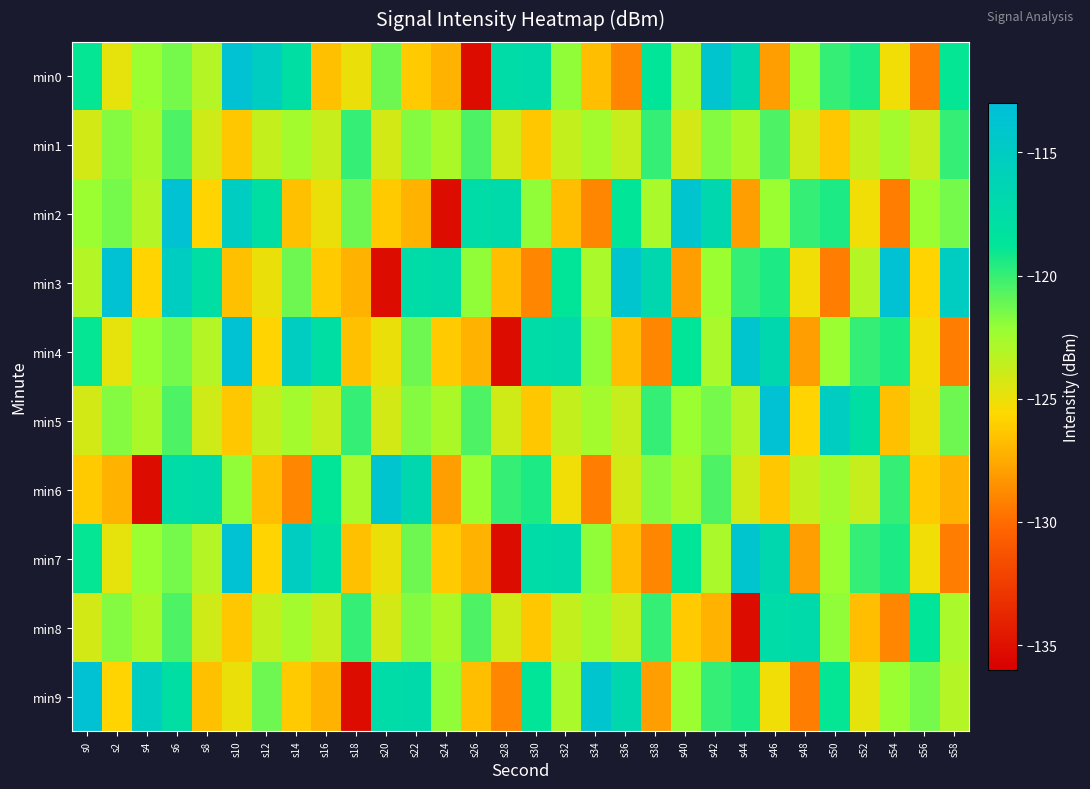

Reading left to right, transcribe all the data shown in this chart.

min0: s0=-118.8	s2=-124.8	s4=-122.3	s6=-121.4	s8=-123.1	s10=-113.5	s12=-115.1	s14=-117.7	s16=-126.6	s18=-125.0	s20=-121.2	s22=-126.2	s24=-127.1	s26=-135.2	s28=-117.4	s30=-117.2	s32=-122.0	s34=-126.7	s36=-128.9	s38=-118.8	s40=-122.7	s42=-114.0	s44=-116.8	s46=-127.9	s48=-122.3	s50=-120.0	s52=-119.5	s54=-125.1	s56=-129.3	s58=-118.8
min1: s0=-124.2	s2=-121.7	s4=-122.8	s6=-120.5	s8=-124.0	s10=-126.3	s12=-123.7	s14=-122.6	s16=-123.7	s18=-120.0	s20=-124.2	s22=-121.7	s24=-122.8	s26=-120.5	s28=-124.0	s30=-126.3	s32=-123.7	s34=-122.6	s36=-123.7	s38=-120.0	s40=-124.2	s42=-121.7	s44=-122.8	s46=-120.5	s48=-124.0	s50=-126.3	s52=-123.7	s54=-122.6	s56=-123.7	s58=-120.0
min2: s0=-122.3	s2=-121.4	s4=-123.1	s6=-113.5	s8=-125.8	s10=-115.1	s12=-117.7	s14=-126.6	s16=-125.0	s18=-121.2	s20=-126.2	s22=-127.1	s24=-135.2	s26=-117.4	s28=-117.2	s30=-122.0	s32=-126.7	s34=-128.9	s36=-118.8	s38=-122.7	s40=-114.0	s42=-116.8	s44=-127.9	s46=-122.3	s48=-120.0	s50=-119.5	s52=-125.1	s54=-129.3	s56=-122.3	s58=-121.4
min3: s0=-123.1	s2=-113.5	s4=-125.8	s6=-115.1	s8=-117.7	s10=-126.6	s12=-125.0	s14=-121.2	s16=-126.2	s18=-127.1	s20=-135.2	s22=-117.4	s24=-117.2	s26=-122.0	s28=-126.7	s30=-128.9	s32=-118.8	s34=-122.7	s36=-114.0	s38=-116.8	s40=-127.9	s42=-122.3	s44=-120.0	s46=-119.5	s48=-125.1	s50=-129.3	s52=-123.1	s54=-113.5	s56=-125.8	s58=-115.1
min4: s0=-118.8	s2=-124.8	s4=-122.3	s6=-121.4	s8=-123.1	s10=-113.5	s12=-125.8	s14=-115.1	s16=-117.7	s18=-126.6	s20=-125.0	s22=-121.2	s24=-126.2	s26=-127.1	s28=-135.2	s30=-117.4	s32=-117.2	s34=-122.0	s36=-126.7	s38=-128.9	s40=-118.8	s42=-122.7	s44=-114.0	s46=-116.8	s48=-127.9	s50=-122.3	s52=-120.0	s54=-119.5	s56=-125.1	s58=-129.3
min5: s0=-124.2	s2=-121.7	s4=-122.8	s6=-120.5	s8=-124.0	s10=-126.3	s12=-123.7	s14=-122.6	s16=-123.7	s18=-120.0	s20=-124.2	s22=-121.7	s24=-122.8	s26=-120.5	s28=-124.0	s30=-126.3	s32=-123.7	s34=-122.6	s36=-123.7	s38=-120.0	s40=-122.3	s42=-121.4	s44=-123.1	s46=-113.5	s48=-125.8	s50=-115.1	s52=-117.7	s54=-126.6	s56=-125.0	s58=-121.2
min6: s0=-126.2	s2=-127.1	s4=-135.2	s6=-117.4	s8=-117.2	s10=-122.0	s12=-126.7	s14=-128.9	s16=-118.8	s18=-122.7	s20=-114.0	s22=-116.8	s24=-127.9	s26=-122.3	s28=-120.0	s30=-119.5	s32=-125.1	s34=-129.3	s36=-124.2	s38=-121.7	s40=-122.8	s42=-120.5	s44=-124.0	s46=-126.3	s48=-123.7	s50=-122.6	s52=-123.7	s54=-120.0	s56=-126.2	s58=-127.1
min7: s0=-118.8	s2=-124.8	s4=-122.3	s6=-121.4	s8=-123.1	s10=-113.5	s12=-125.8	s14=-115.1	s16=-117.7	s18=-126.6	s20=-125.0	s22=-121.2	s24=-126.2	s26=-127.1	s28=-135.2	s30=-117.4	s32=-117.2	s34=-122.0	s36=-126.7	s38=-128.9	s40=-118.8	s42=-122.7	s44=-114.0	s46=-116.8	s48=-127.9	s50=-122.3	s52=-120.0	s54=-119.5	s56=-125.1	s58=-129.3
min8: s0=-124.2	s2=-121.7	s4=-122.8	s6=-120.5	s8=-124.0	s10=-126.3	s12=-123.7	s14=-122.6	s16=-123.7	s18=-120.0	s20=-124.2	s22=-121.7	s24=-122.8	s26=-120.5	s28=-124.0	s30=-126.3	s32=-123.7	s34=-122.6	s36=-123.7	s38=-120.0	s40=-126.2	s42=-127.1	s44=-135.2	s46=-117.4	s48=-117.2	s50=-122.0	s52=-126.7	s54=-128.9	s56=-118.8	s58=-122.7
min9: s0=-113.5	s2=-125.8	s4=-115.1	s6=-117.7	s8=-126.6	s10=-125.0	s12=-121.2	s14=-126.2	s16=-127.1	s18=-135.2	s20=-117.4	s22=-117.2	s24=-122.0	s26=-126.7	s28=-128.9	s30=-118.8	s32=-122.7	s34=-114.0	s36=-116.8	s38=-127.9	s40=-122.3	s42=-120.0	s44=-119.5	s46=-125.1	s48=-129.3	s50=-118.8	s52=-124.8	s54=-122.3	s56=-121.4	s58=-123.1